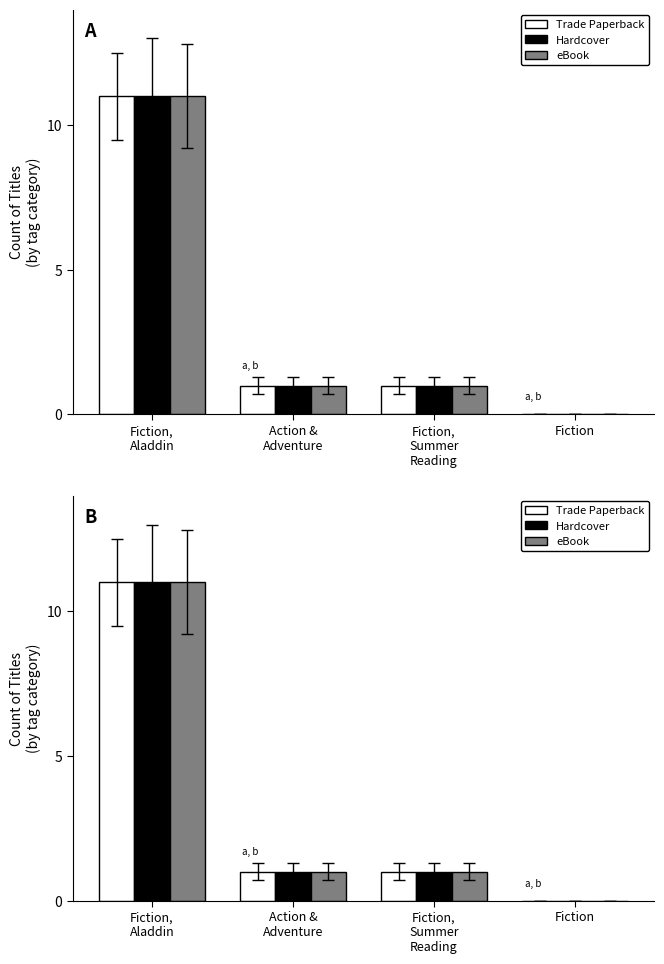

Reading left to right, what are all the values shown in this chart?

Trade Paperback: Fiction,
Aladdin=11	Action &
Adventure=1	Fiction,
Summer
Reading=1	Fiction=0
Hardcover: Fiction,
Aladdin=11	Action &
Adventure=1	Fiction,
Summer
Reading=1	Fiction=0
eBook: Fiction,
Aladdin=11	Action &
Adventure=1	Fiction,
Summer
Reading=1	Fiction=0